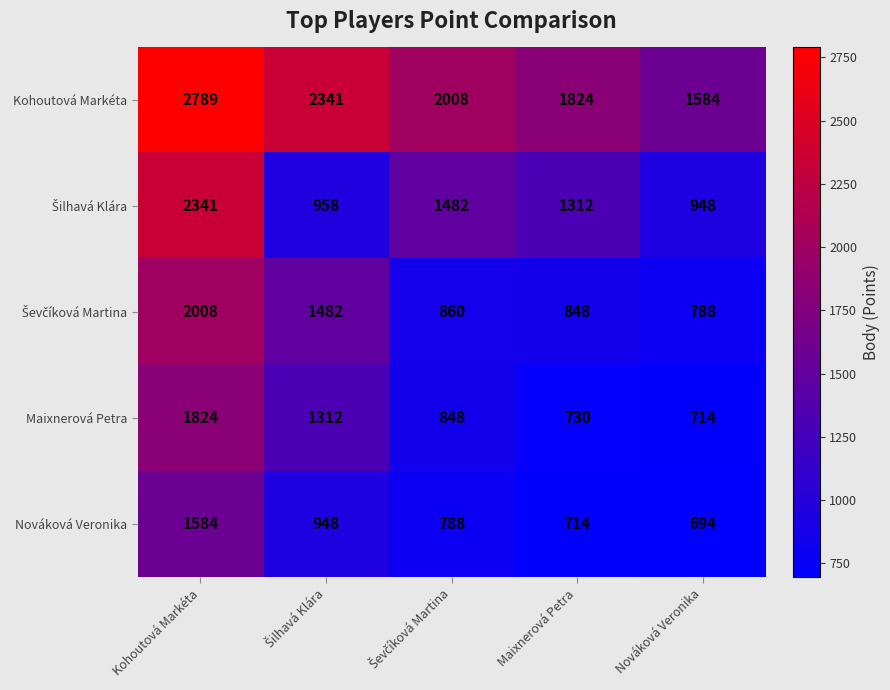

Count the Kohoutová Markéta values in the range 1824 to 2341.

3